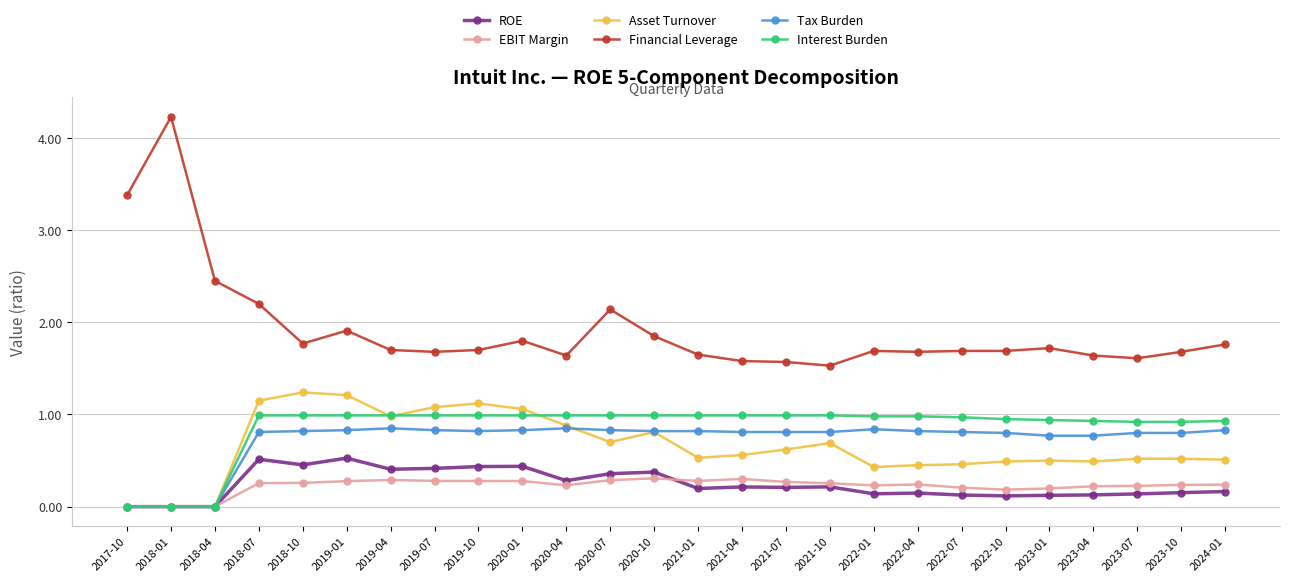

Which series has the largest total across all categories?

Financial Leverage